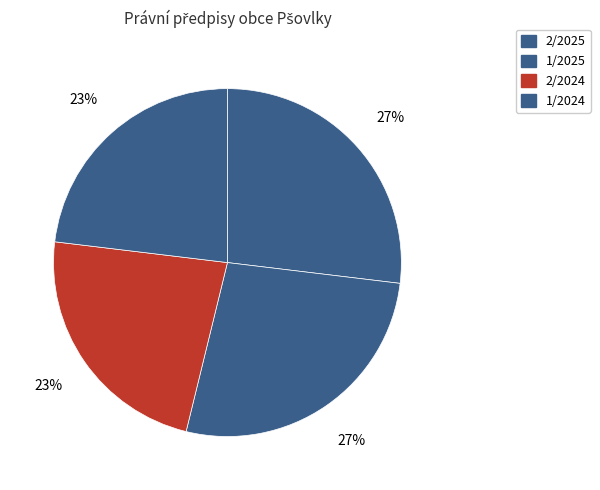

To the nearest percent, what is the combined percentage of 1/2025 and 2/2024?

50%